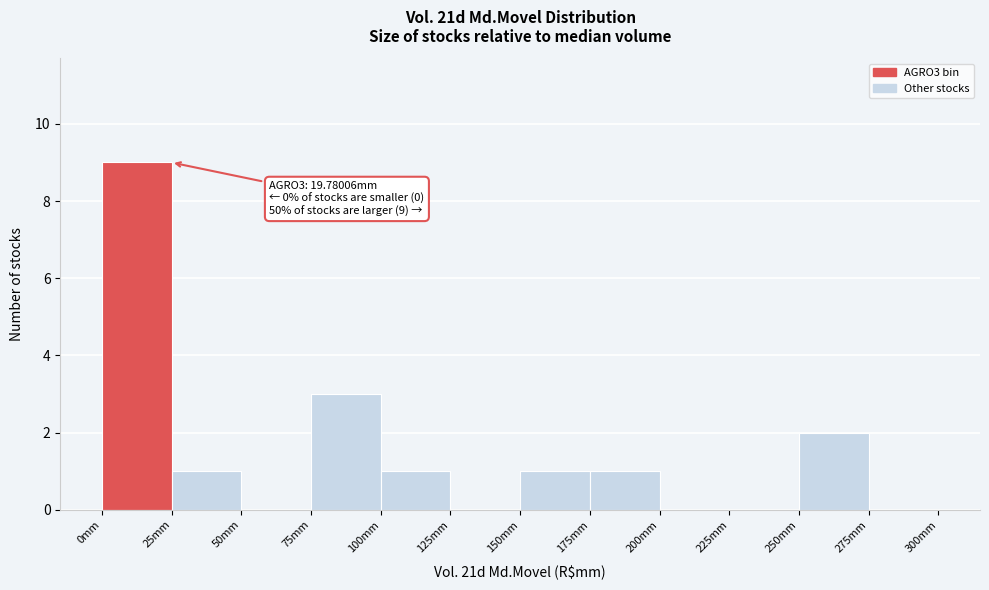

Which range on the x-axis has the tallest bar?

0 to 25